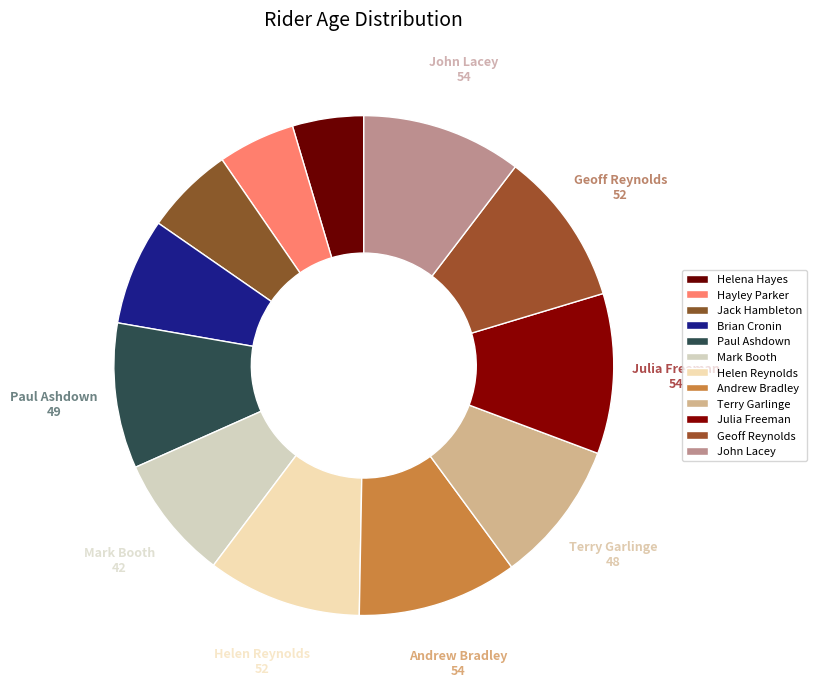

How many segments does this pie chart have?

12